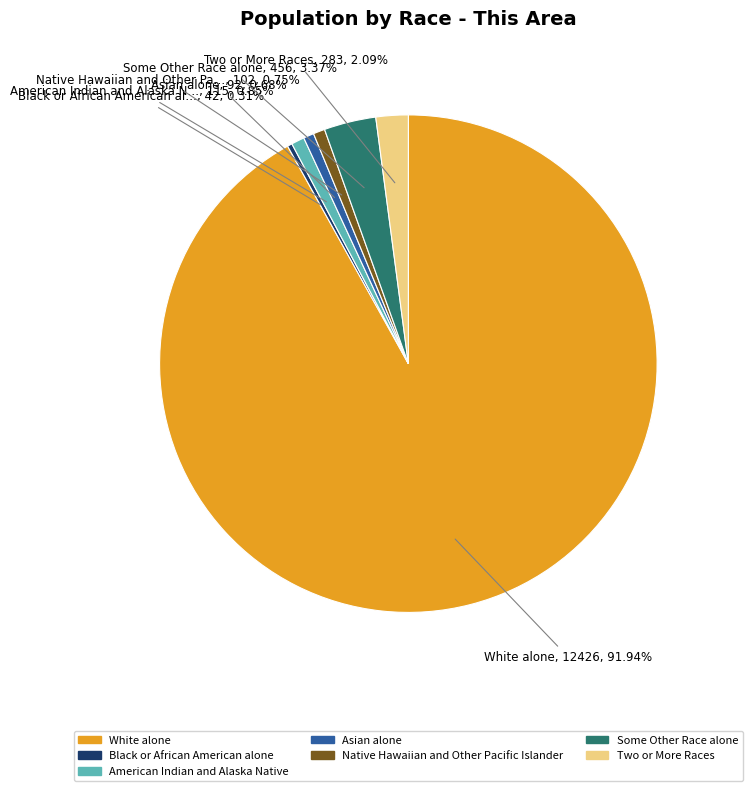

To the nearest percent, what is the difference between the Native Hawaiian and Other Pacific Islander and Two or More Races slice percentages?

1%